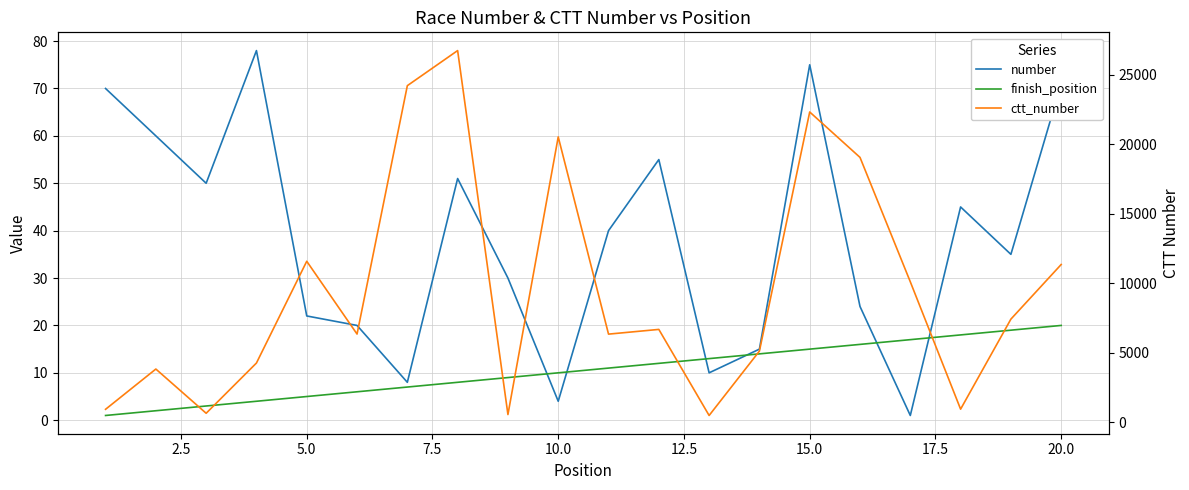

What is the difference between the maximum and minimum values in the ctt_number series?

26218